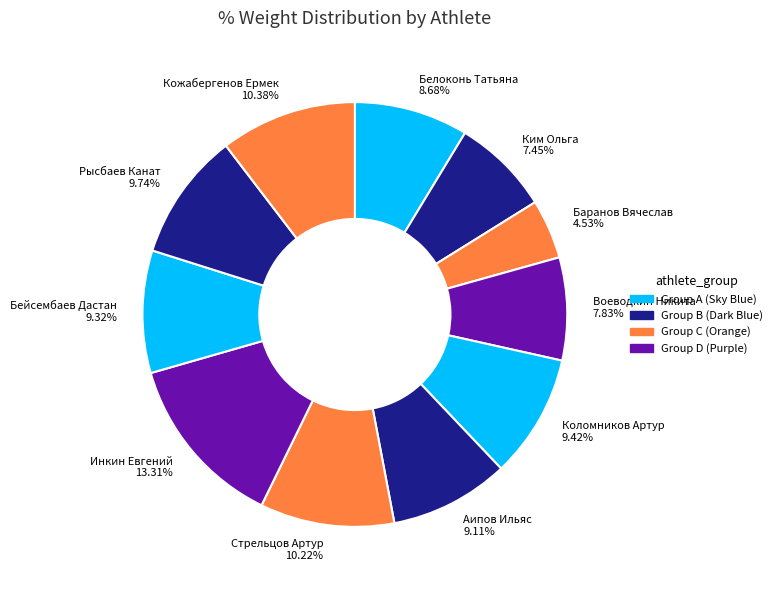

Do Кожабергенов Ермек 10.38% and Аипов Ильяс 9.11% together represent more than half of the pie?

No